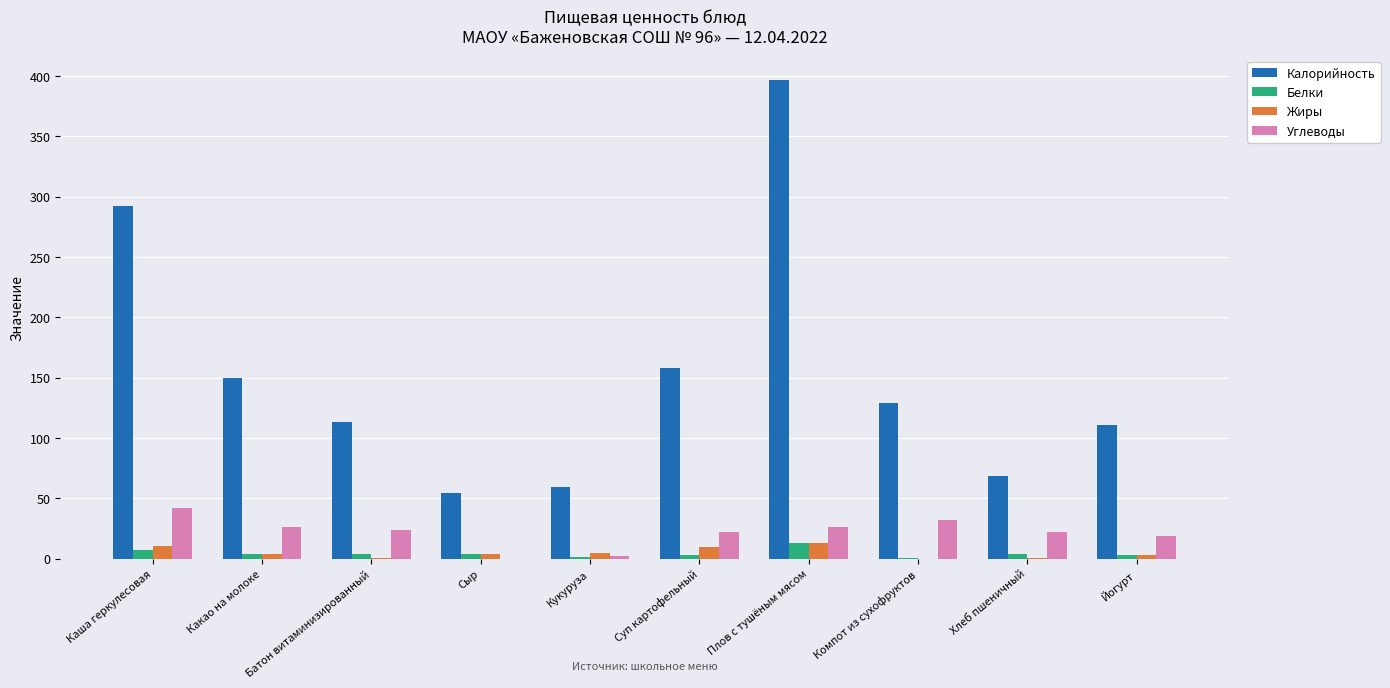

What is the maximum value for Белки?

12.9